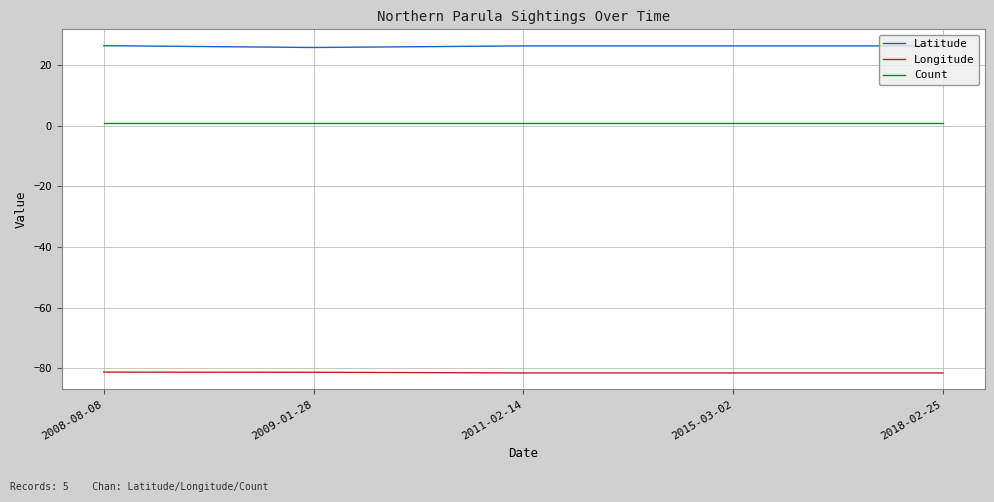

What is the smallest value displayed?

-81.6